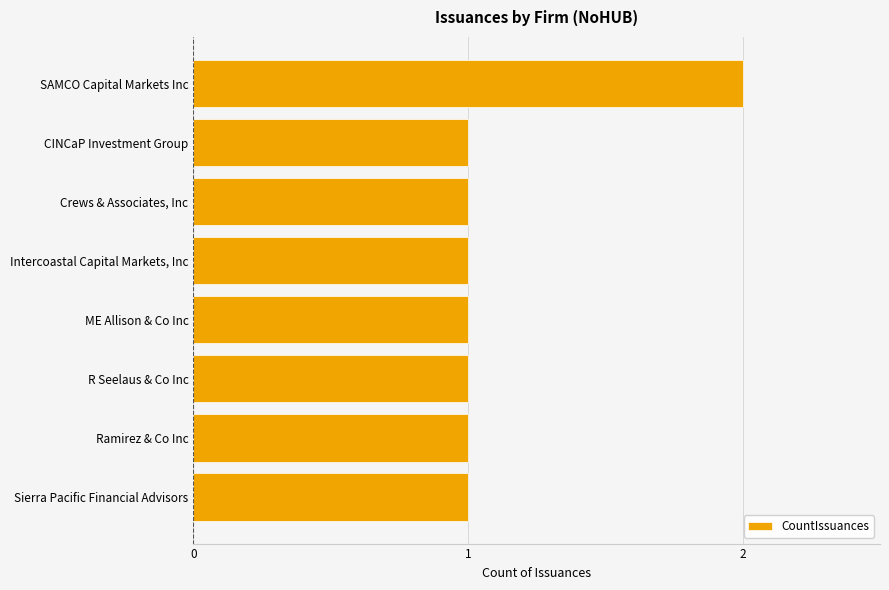

What is the smallest value displayed?

1